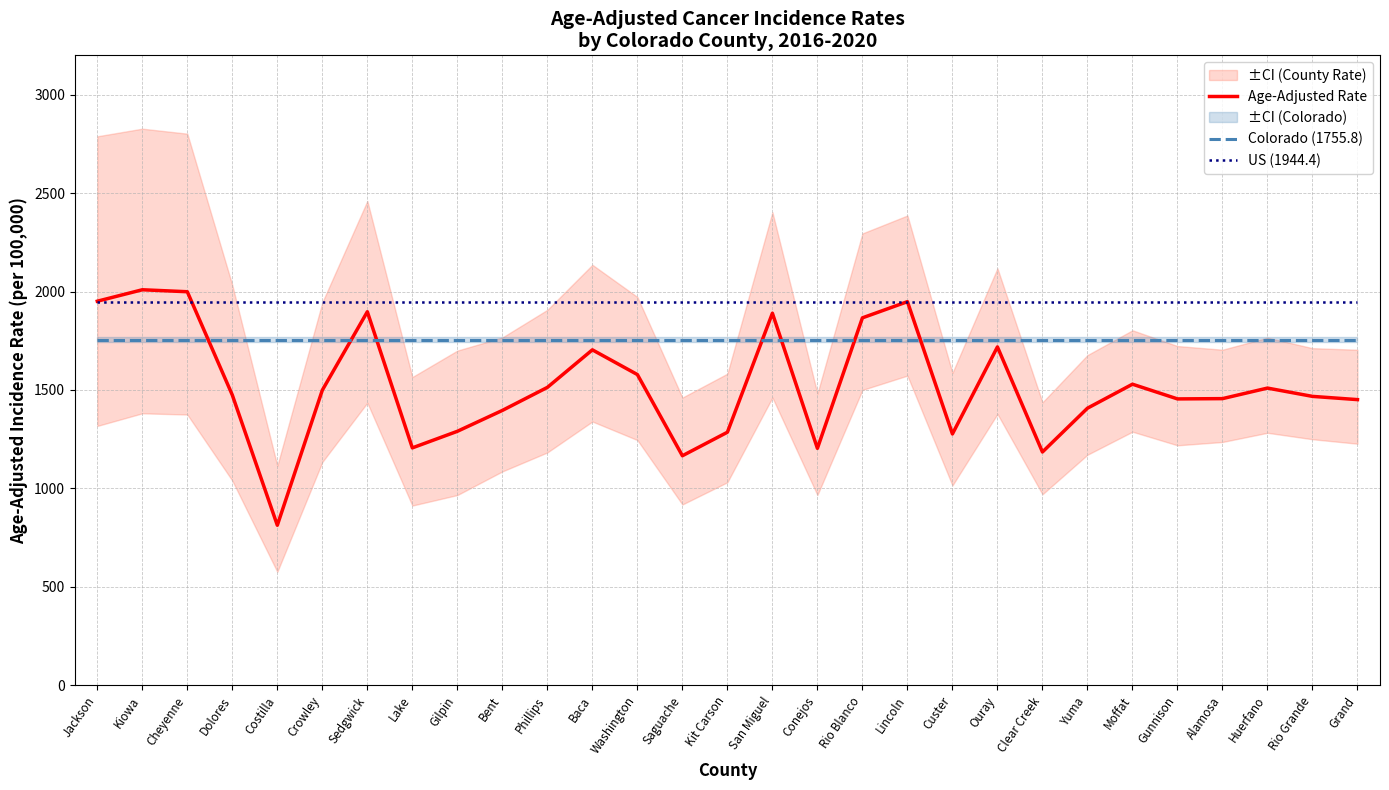

What is the minimum value for Age-Adjusted Rate?

812.6